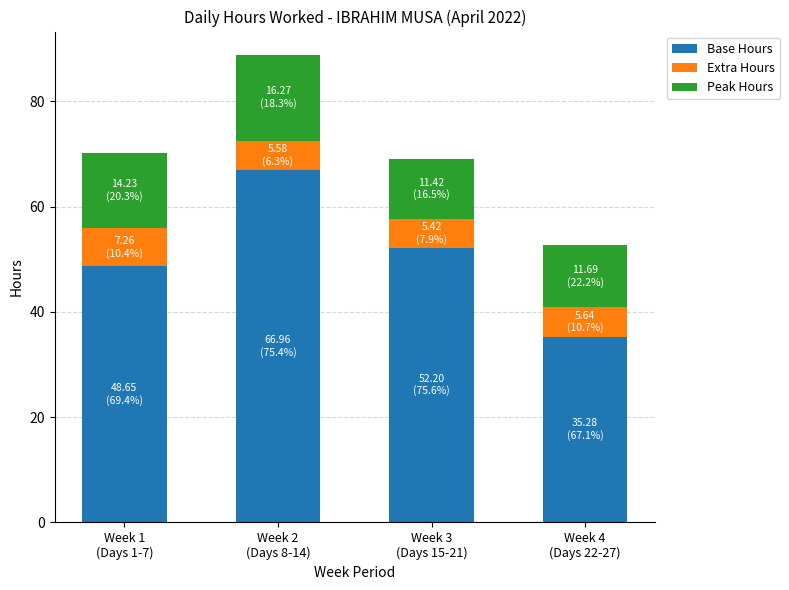

What is the difference between the maximum and minimum values in the Base Hours series?

31.7